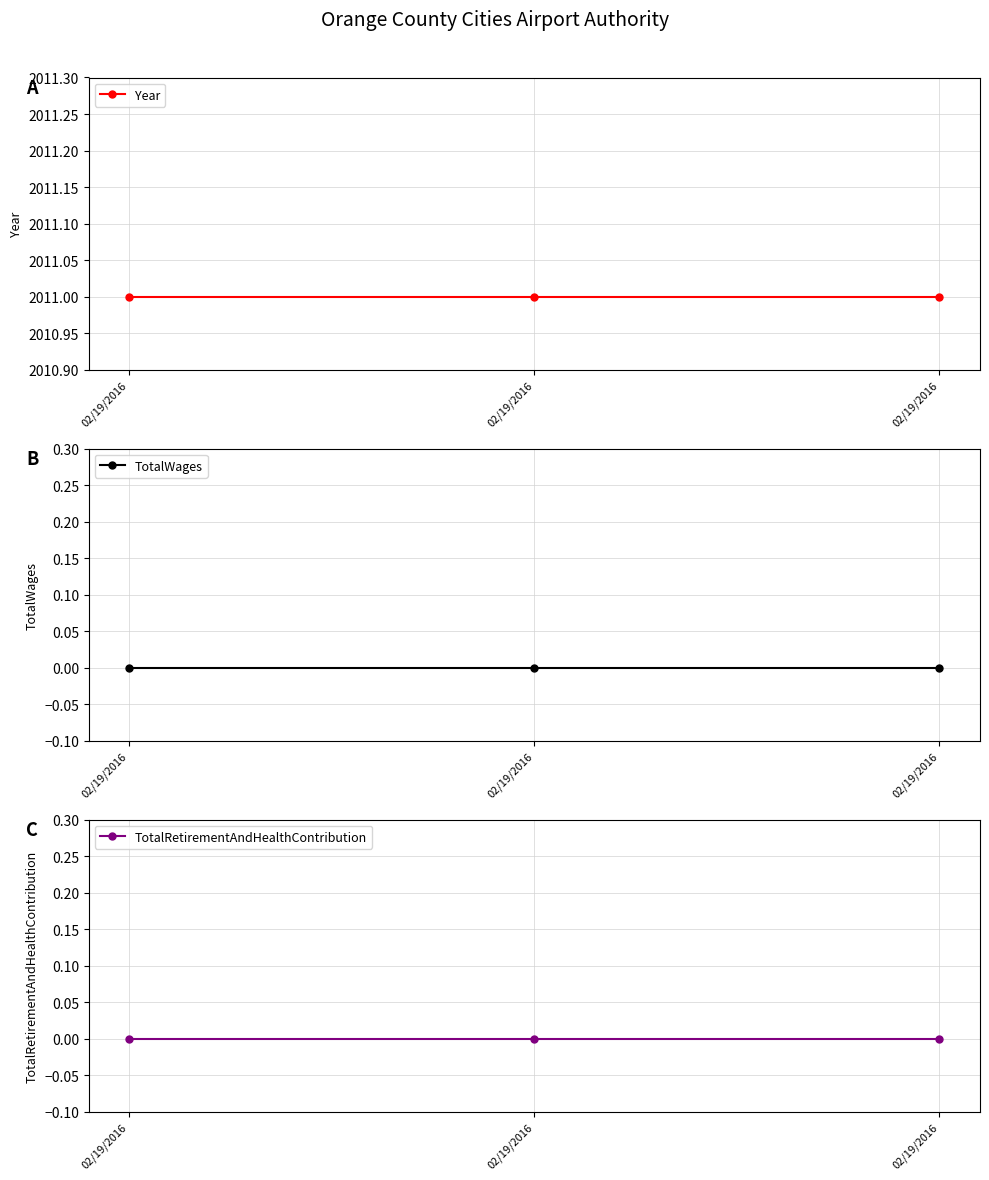

Which series has the largest range (max minus min)?

Year